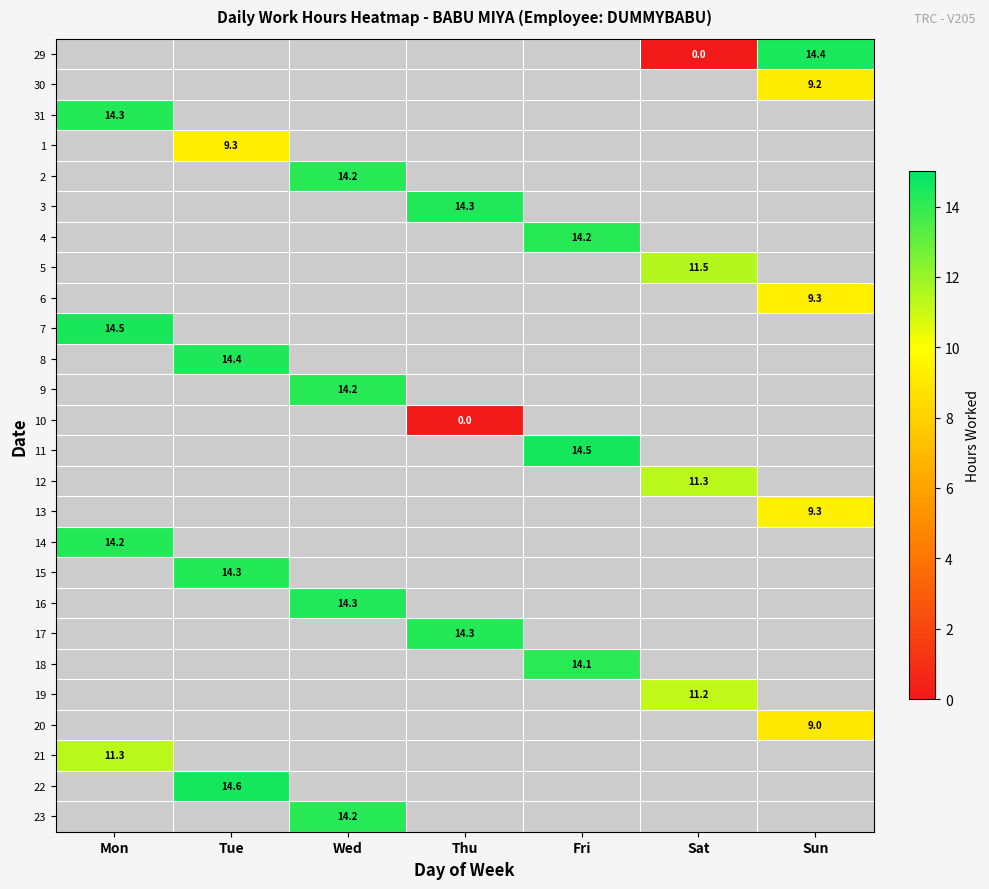

How many values in 12 are above zero?

1